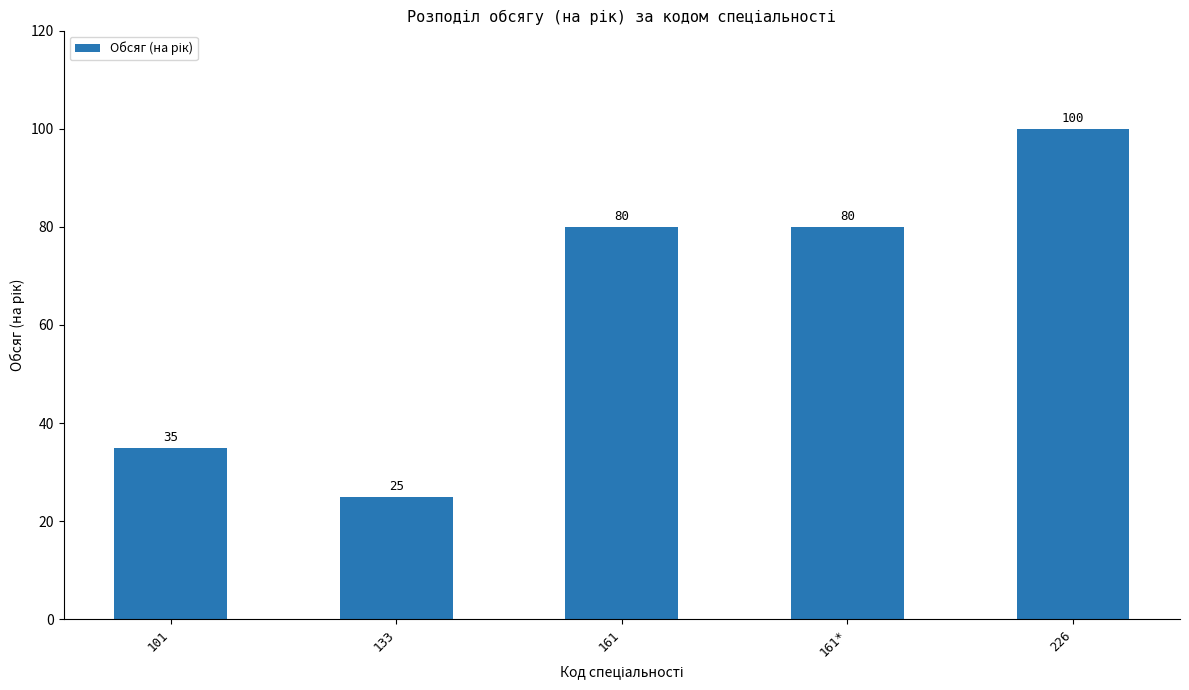

Read the value at 161*, to the nearest 10.

80